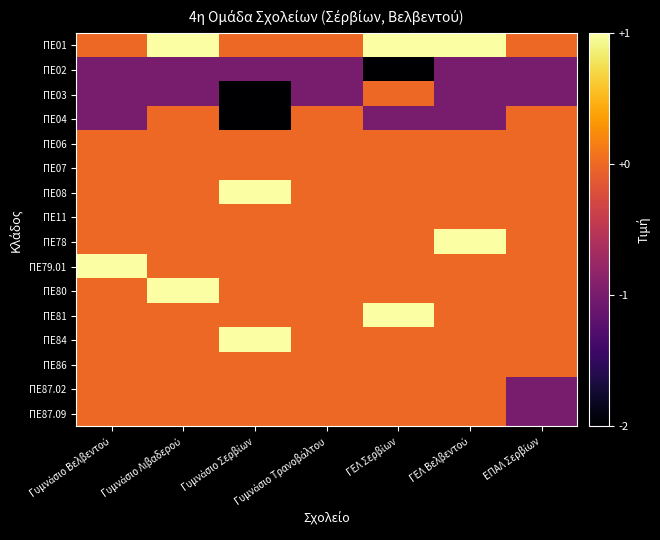

Between ΕΠΑΛ Σερβίων and ΓΕΛ Σερβίων, which is larger?

ΓΕΛ Σερβίων